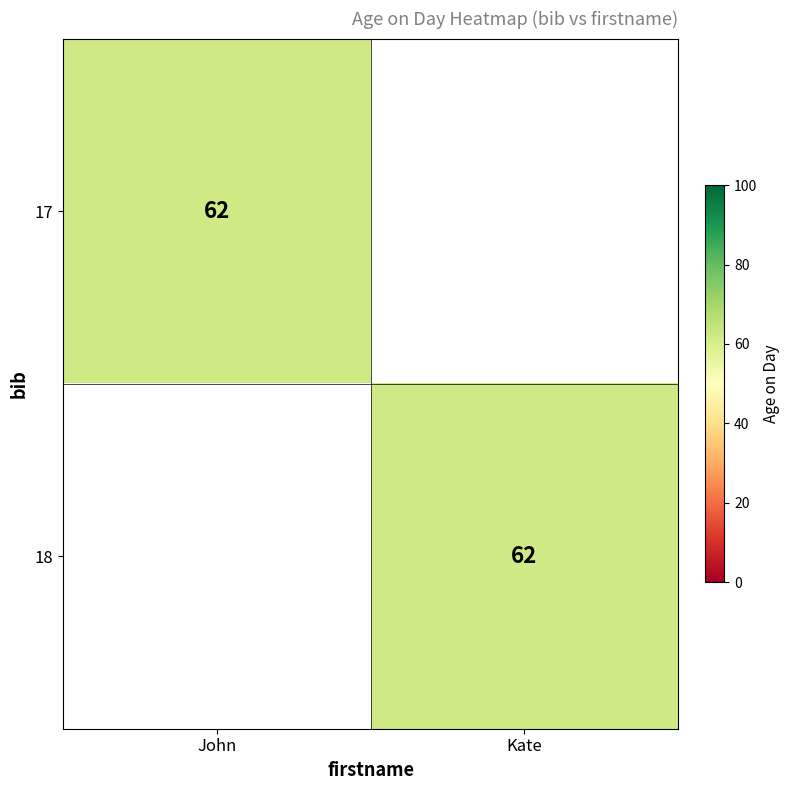

Which label corresponds to the largest value in the chart?

John